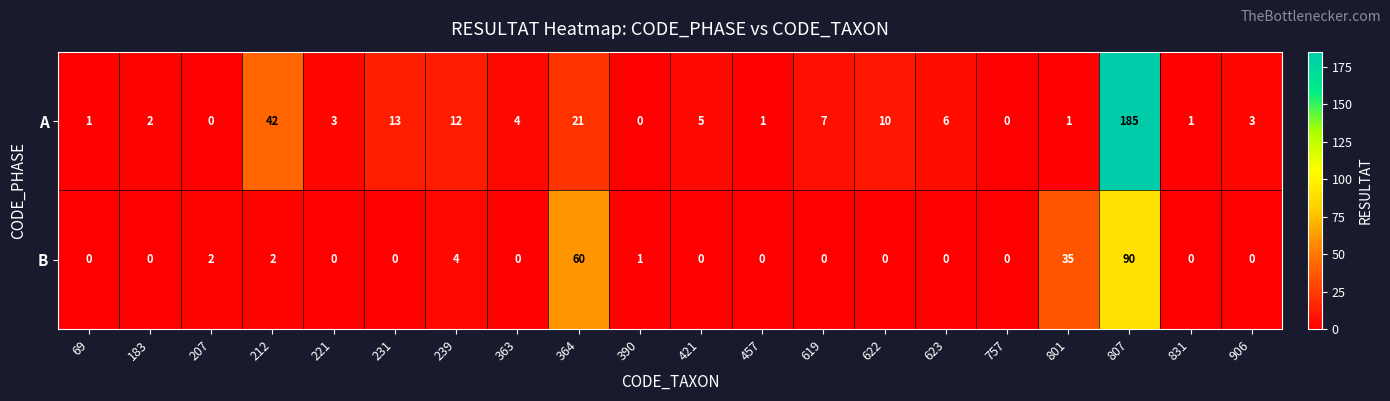

Which series has the widest spread of values?

A